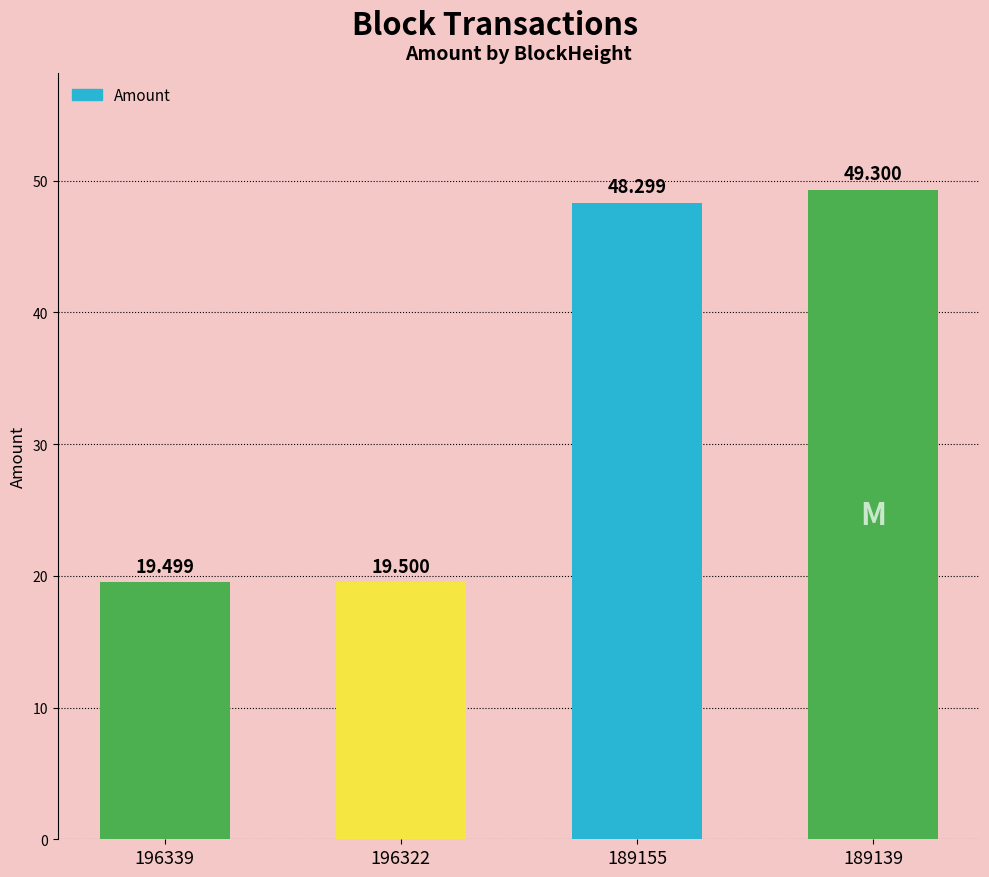

What is the value of the 1st bar from the left?

19.5